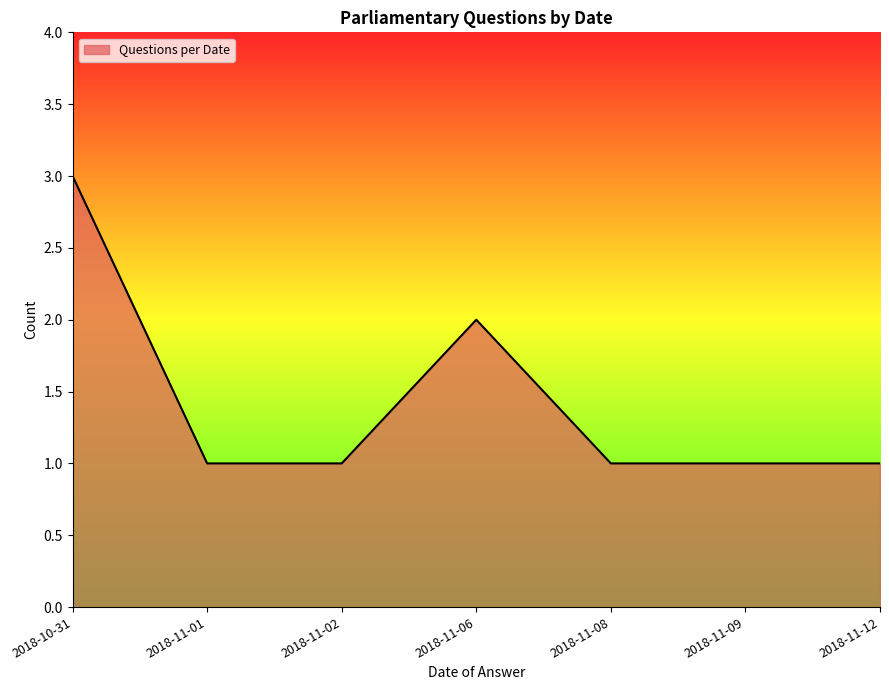

Reading right to left, list all the values displayed in this chart.

1	1	1	2	1	1	3